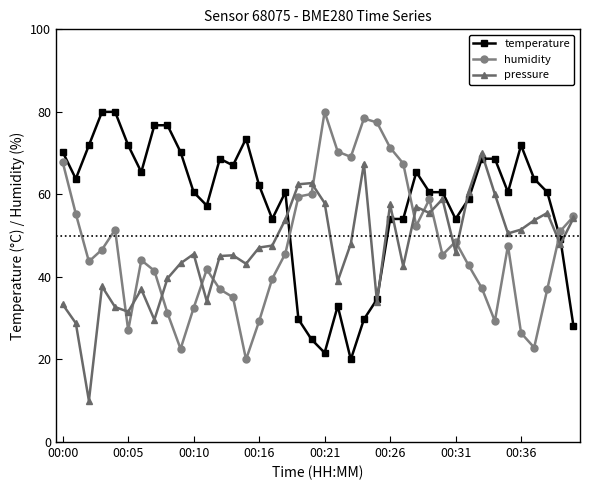

How many lines are shown in the chart?

3